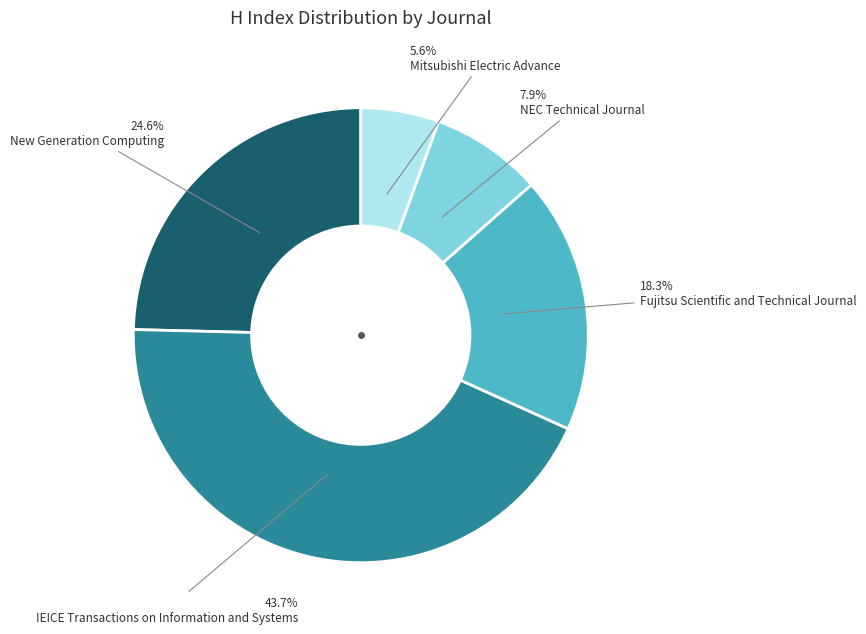

How much of the chart is everything except New Generation Computing?

75.4%